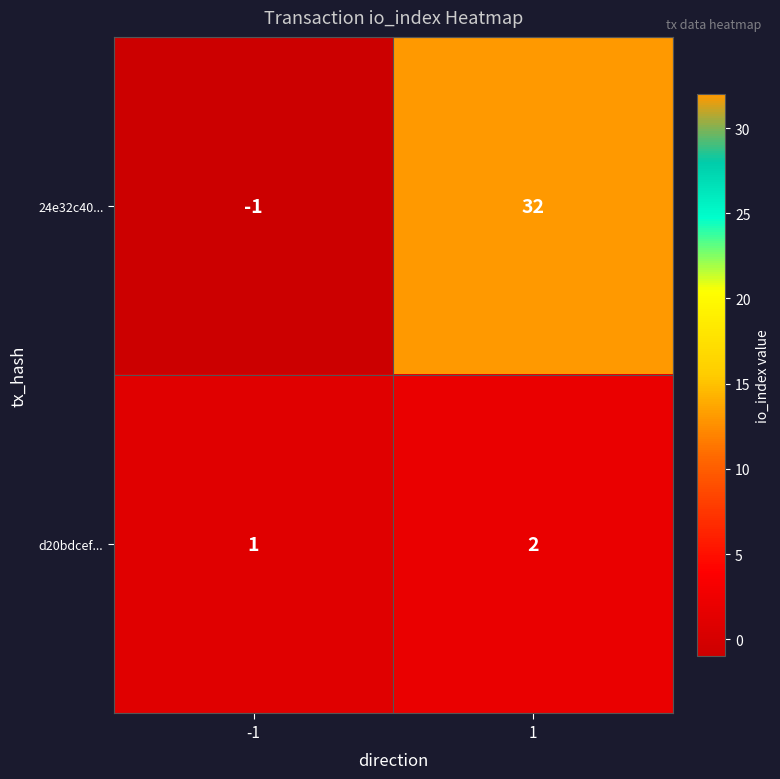

Which series has the widest spread of values?

24e32c40...